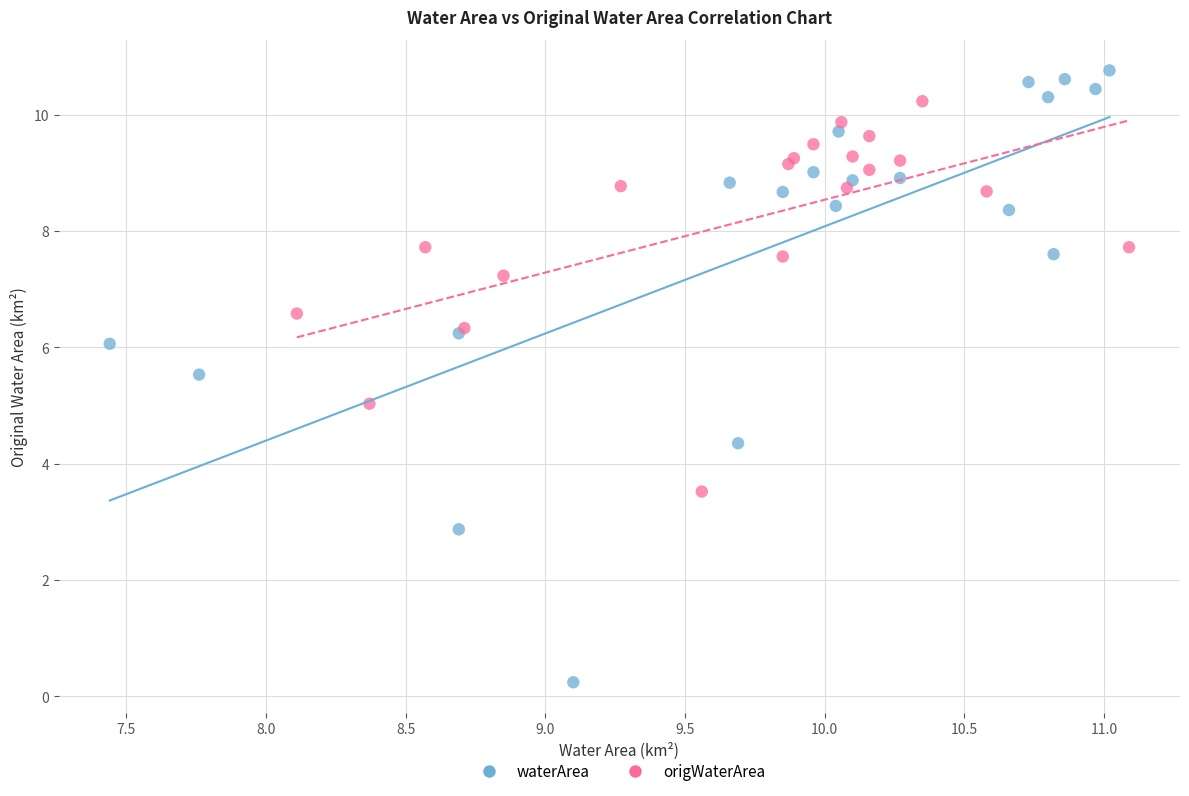

Which series reaches the maximum Y coordinate?

waterArea